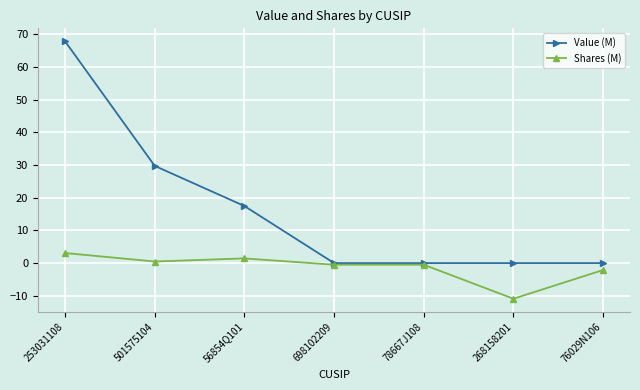

Which series has the largest range (max minus min)?

Value (M)